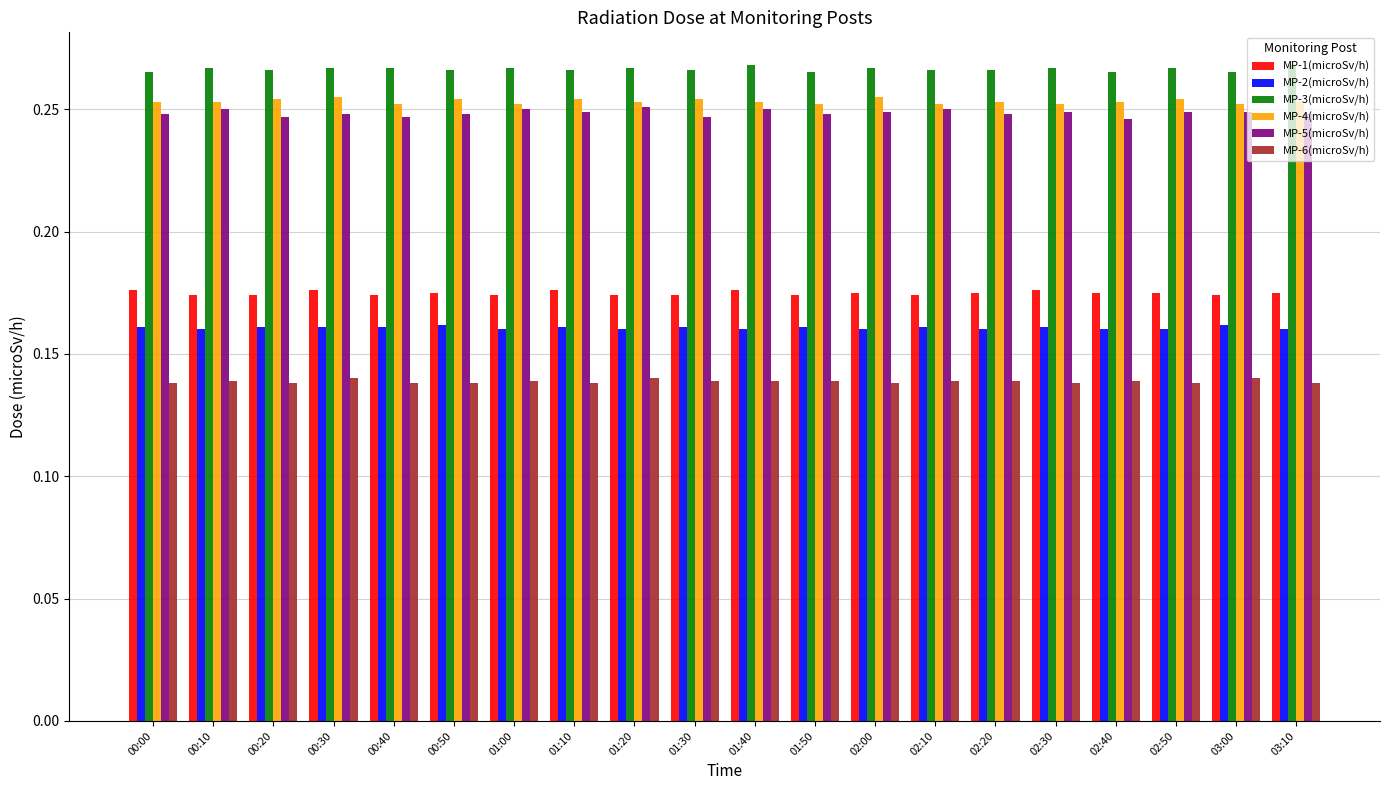

What is the label of the 2nd bar from the right?

03:00